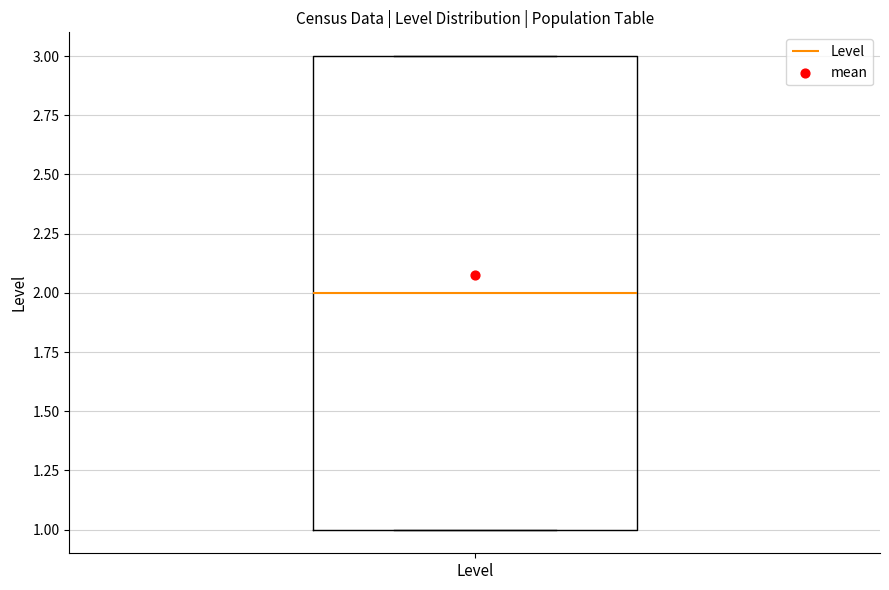

Read this box plot against the y-axis: the position of the median line, the range covered by the box, and the ends of both whiskers. The values are not printed on the chart, so give them approximately, as read against the axis.

median 2, box 1 to 3, whiskers 1 to 3